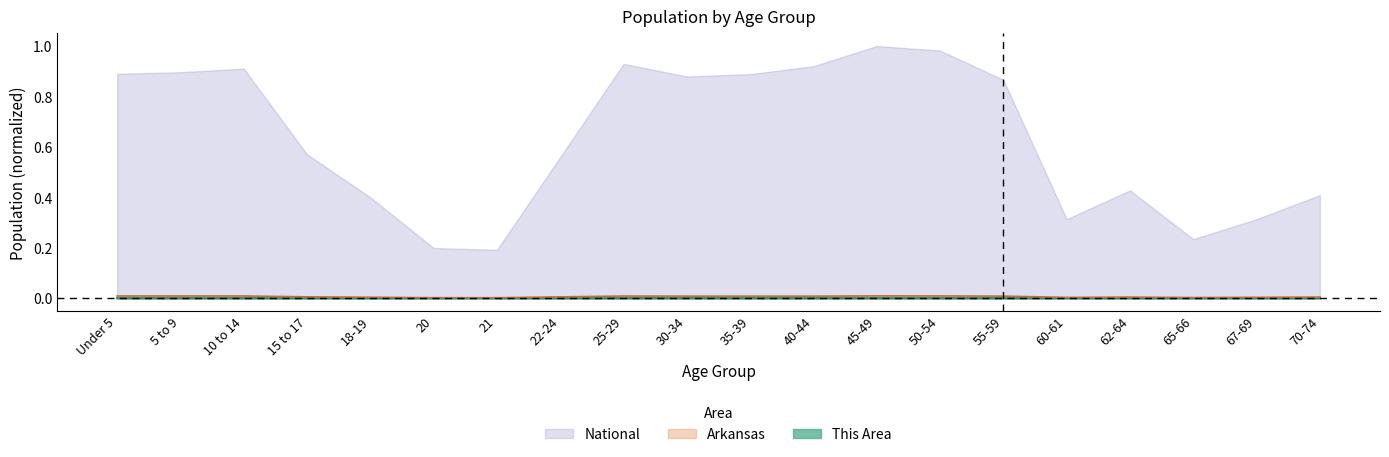

Which series has the largest range (max minus min)?

National